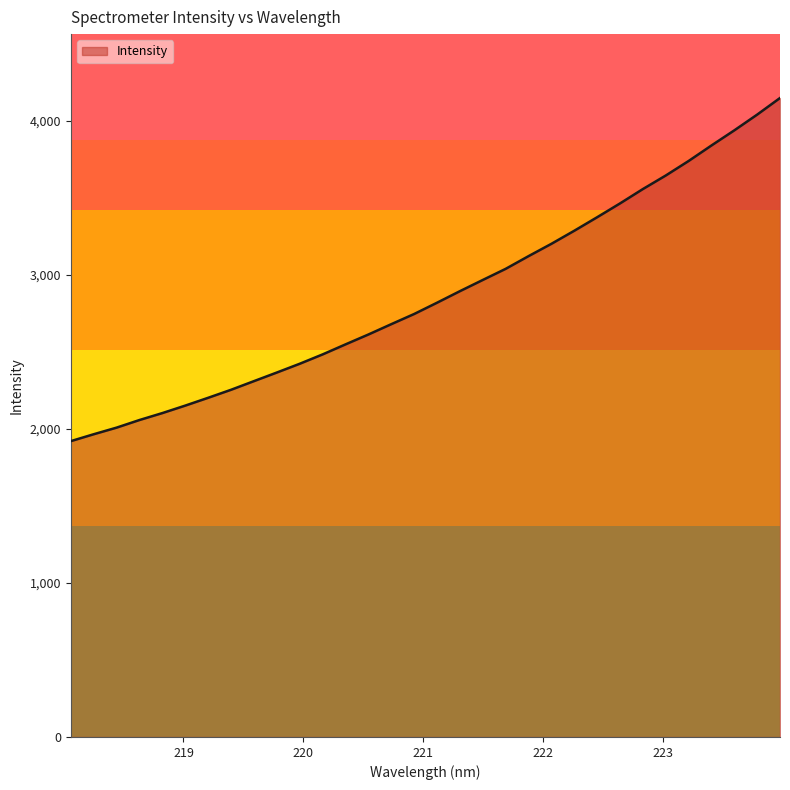

What is the minimum value shown in the chart?

1920.8